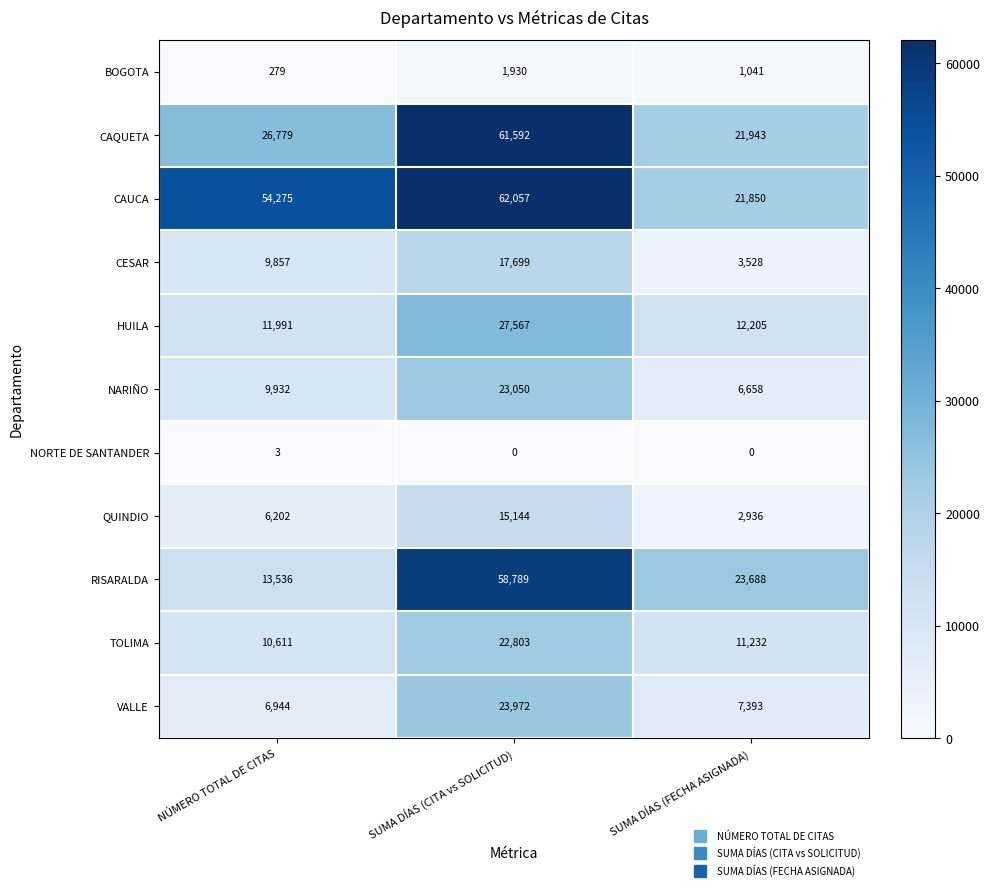

Is it true that NORTE DE SANTANDER equals 3 at NÚMERO TOTAL DE CITAS?

True